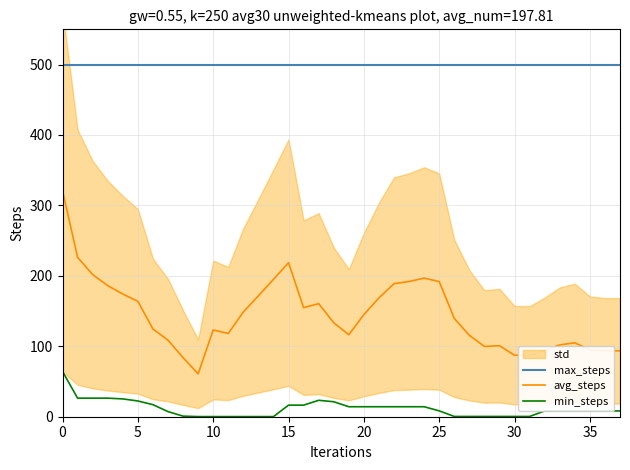

True or false: avg_steps and max_steps intersect in this chart.

False